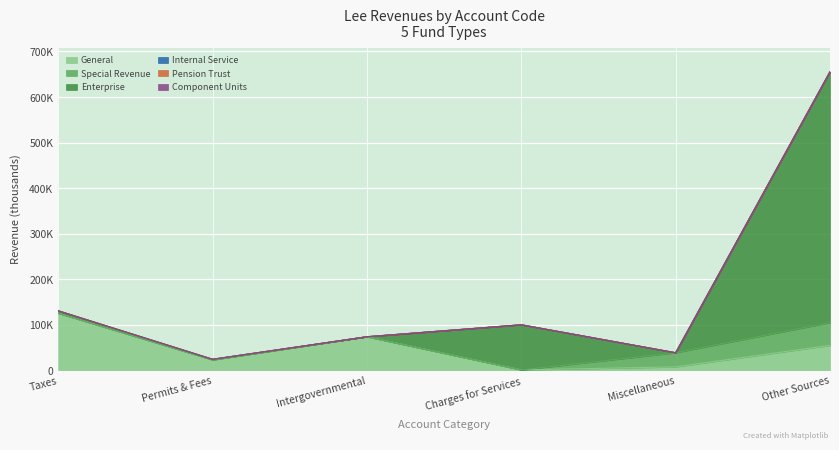

List the series in order of their peak value, highest first.

Enterprise, General, Special Revenue, Internal Service, Pension Trust, Component Units